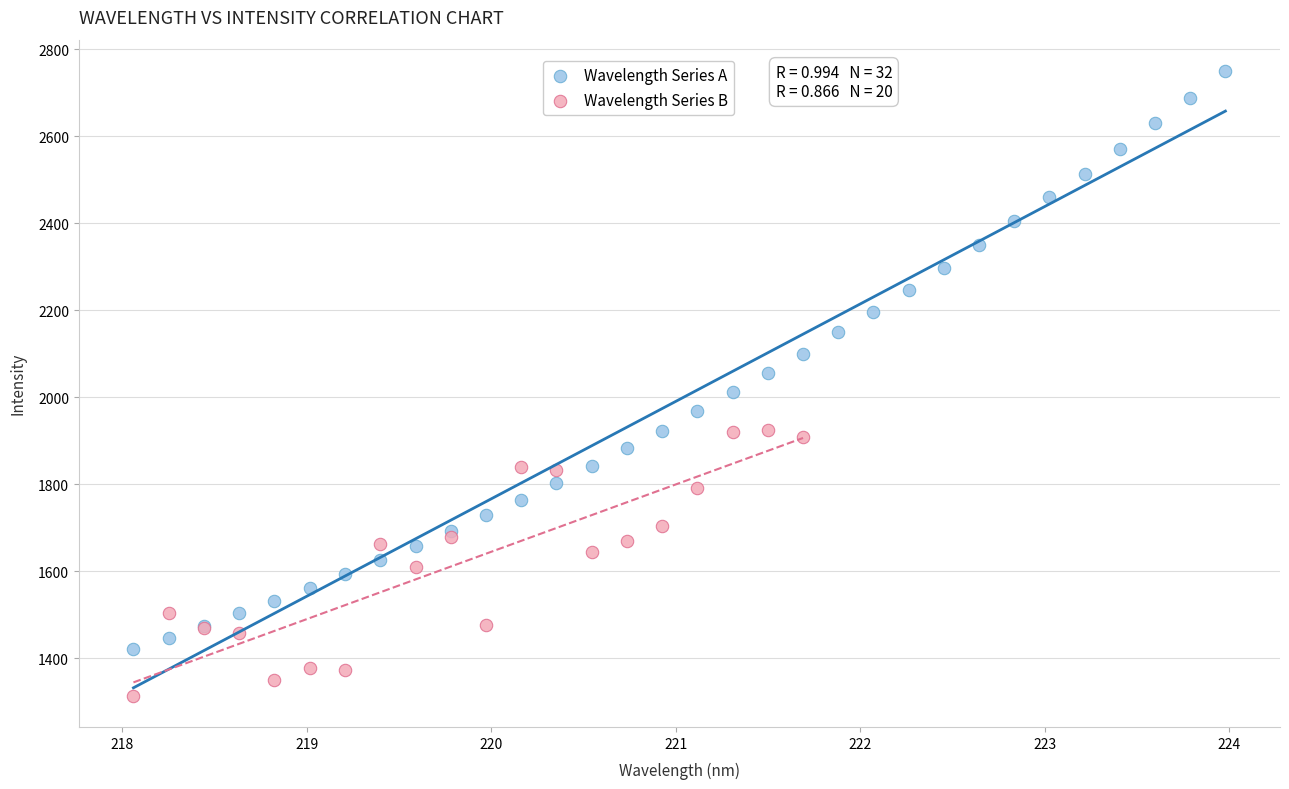

Which series contains the lowest Y value?

Wavelength Series B